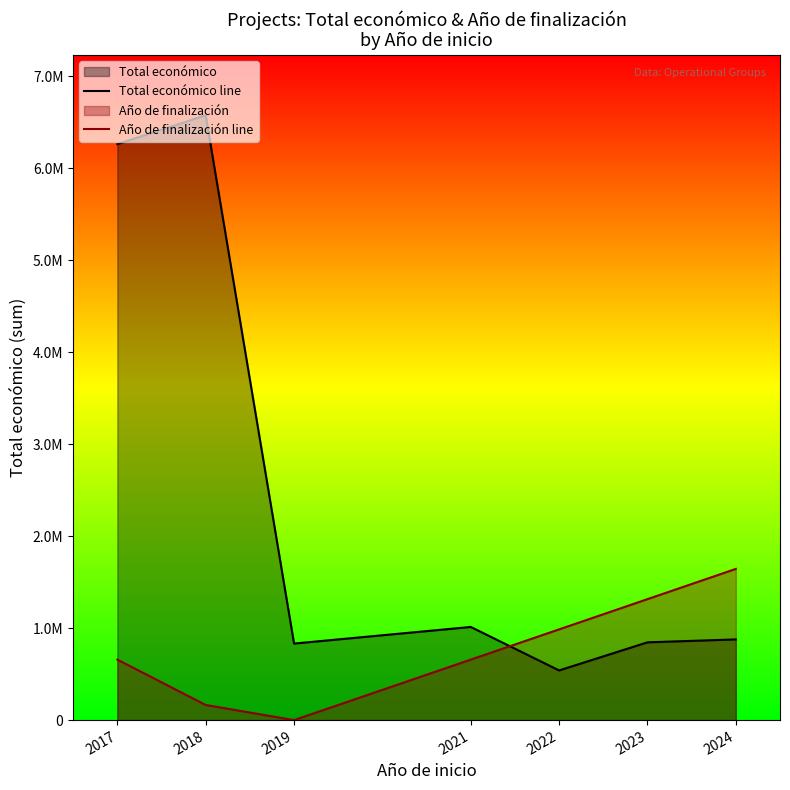

Between 2024 and 2019, which is larger?

2024